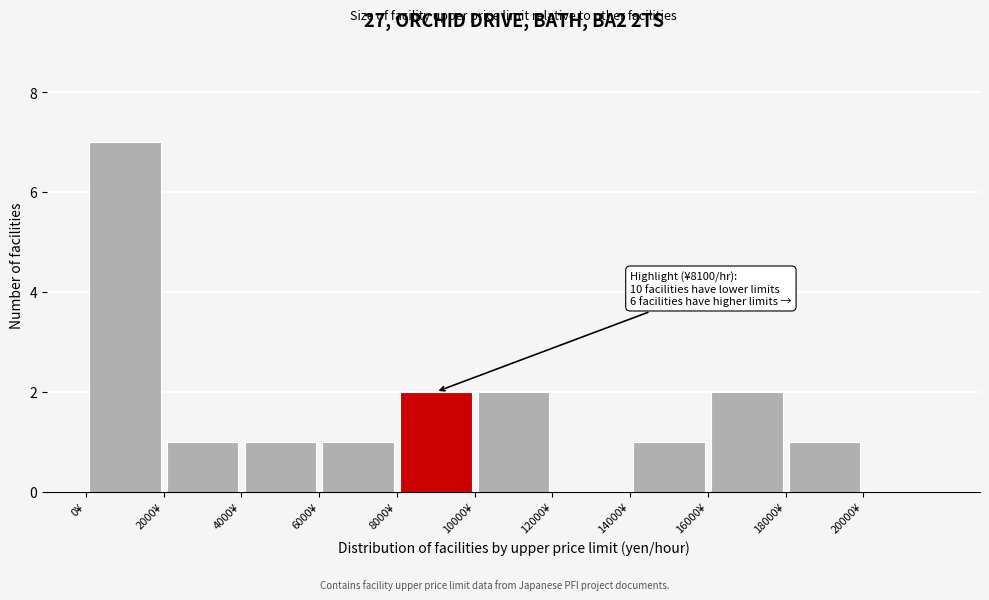

Over which range of the x-axis is the bar tallest?

0 to 2000